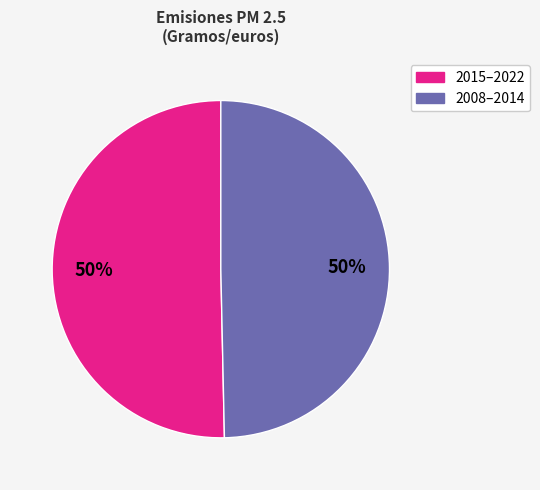

To the nearest percent, what is the average slice percentage?

50%